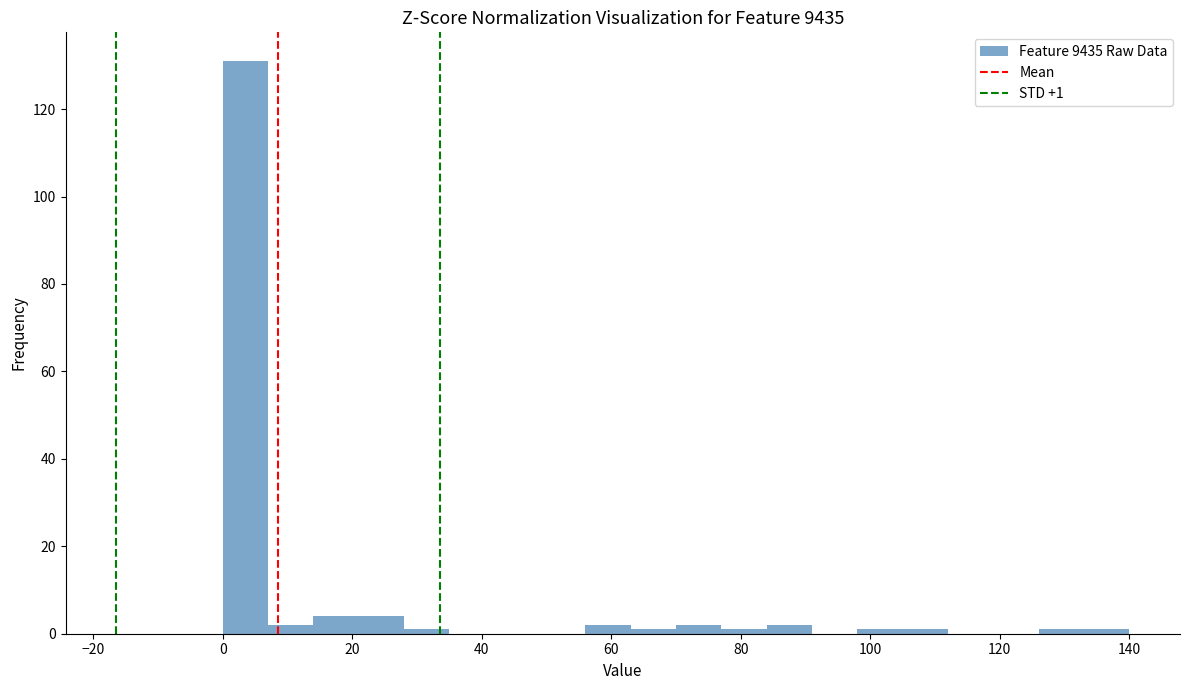

Read against the x-axis, roughly where is the centre of the tallest bar?

4